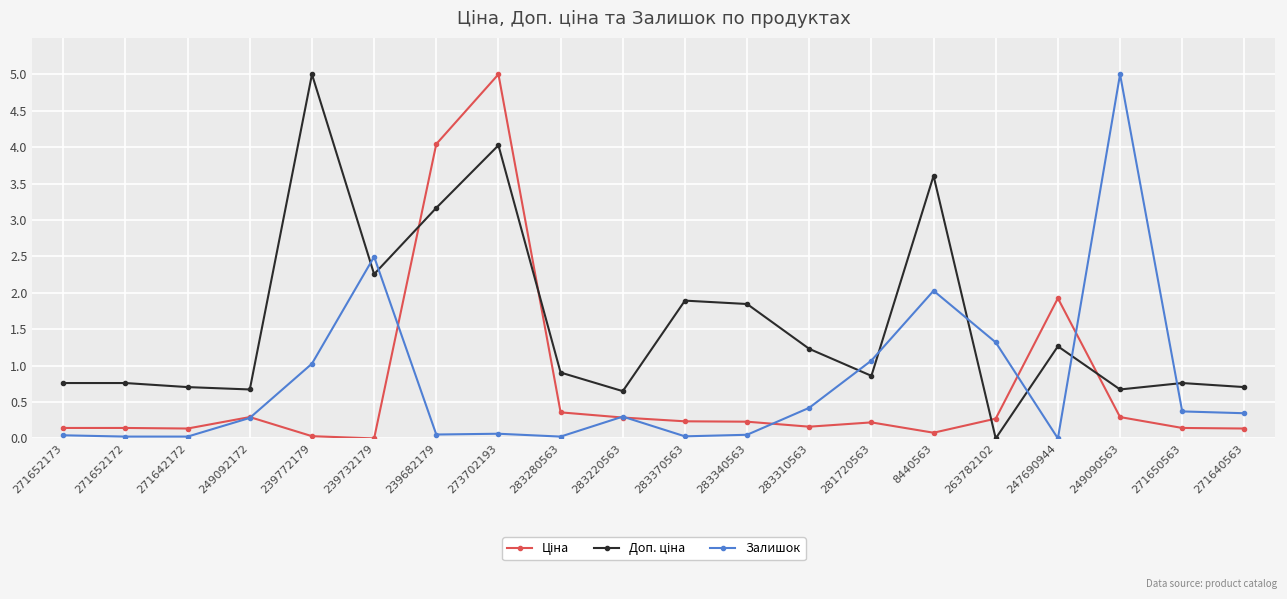

At which category is the sum across all series the highest?

273702193